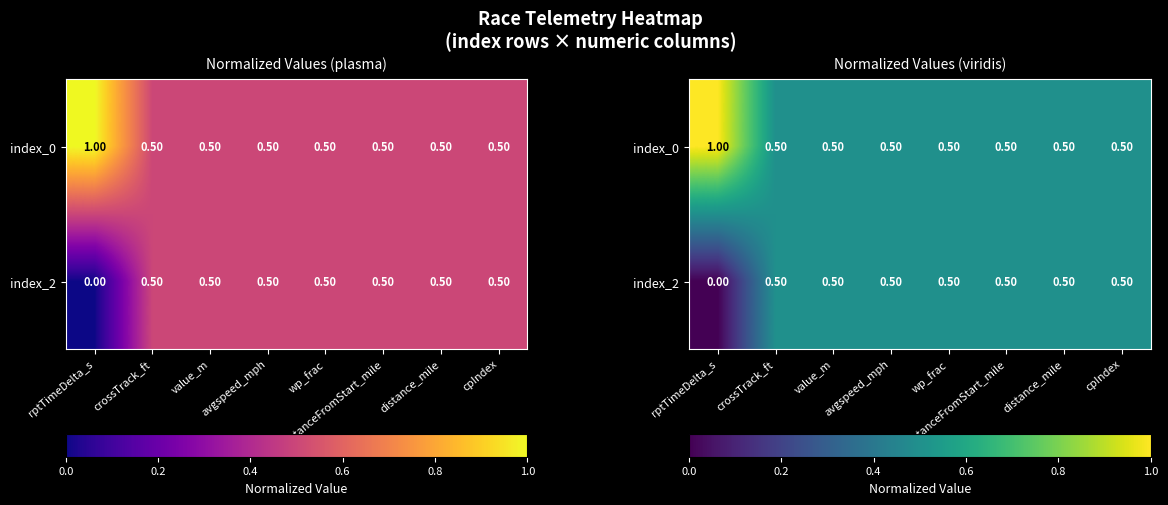

How many series are shown in this chart?

2